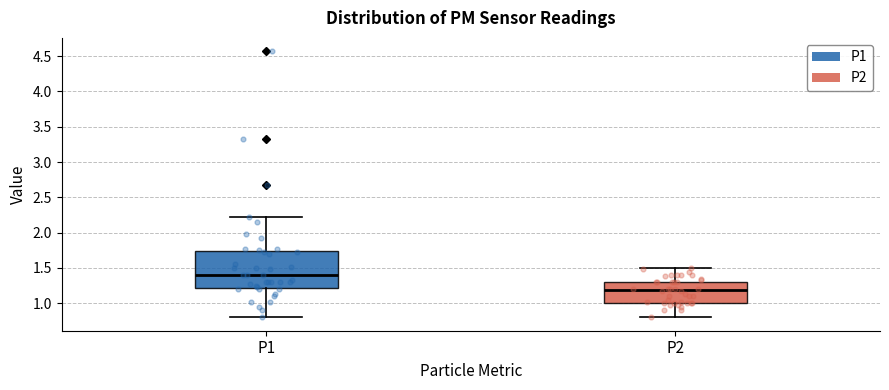

Reading left to right, read every box against the y-axis: the position of its median line, the range the box covers, and the ends of its whiskers. The values are not printed on the chart, so give them approximately, as read against the axis.

P1: median 1.40, box 1.20 to 1.75, whiskers 0.80 to 2.20
P2: median 1.20, box 1.00 to 1.30, whiskers 0.80 to 1.50